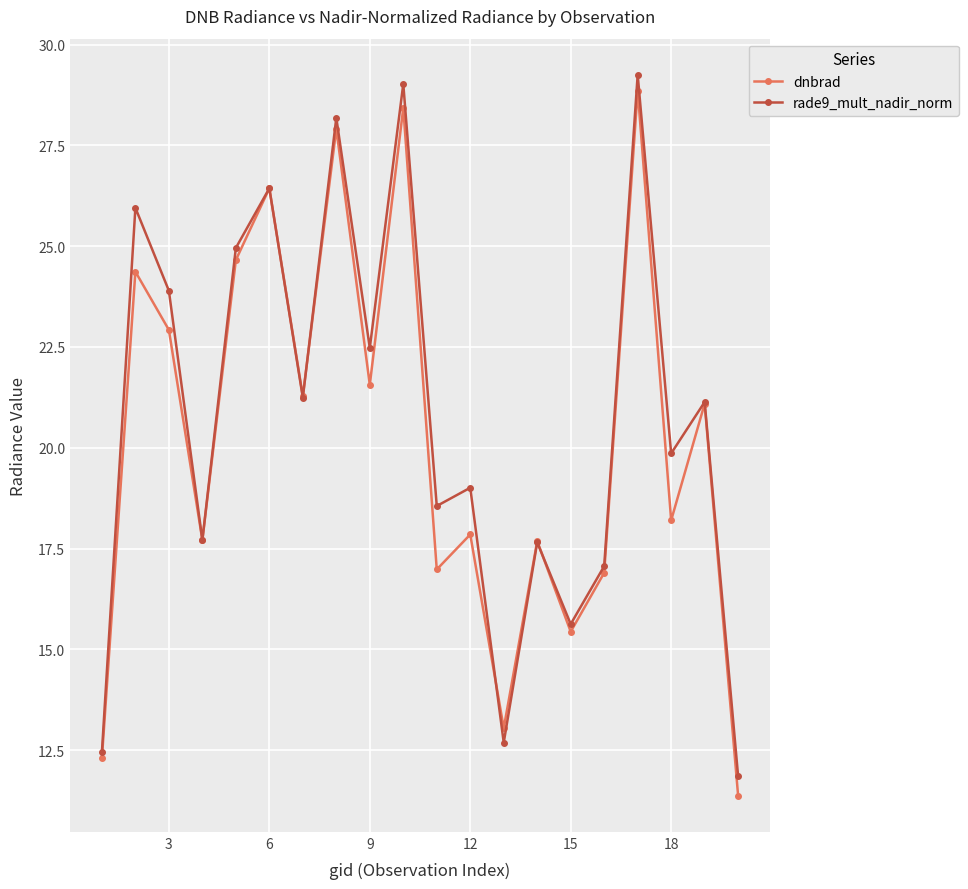

How many interior local peaks does the rade9_mult_nadir_norm series have?

8